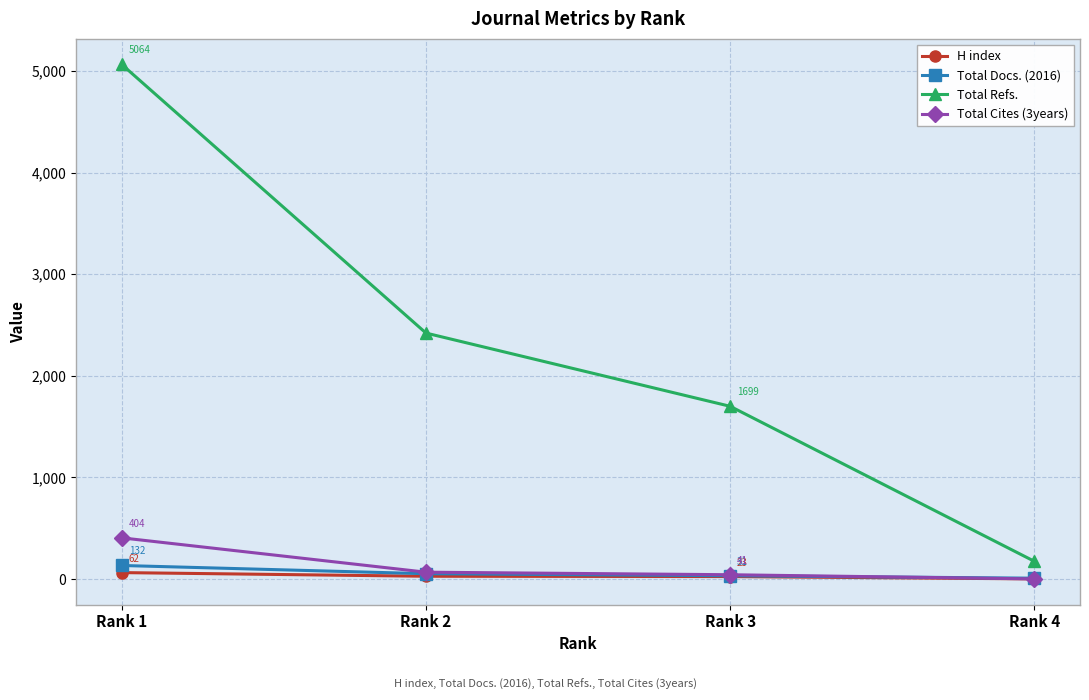

How many values in the Total Refs. series are below 2420?

2